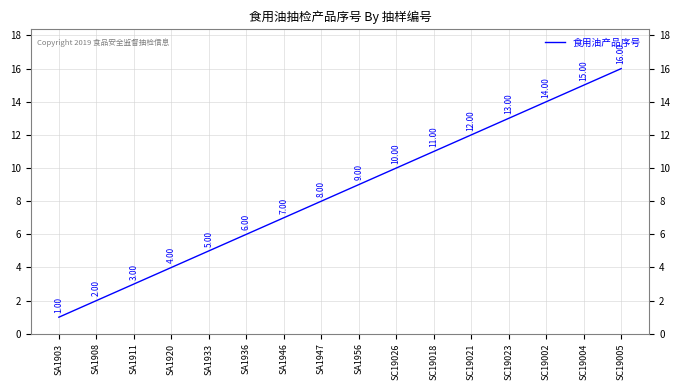

True or false: the data shows 6 at SC19018.

False